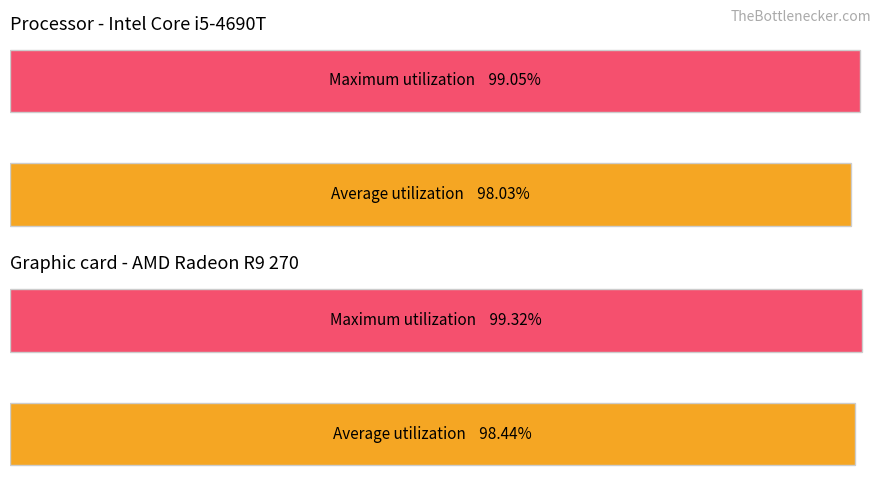

List the series in order of their peak value, highest first.

Maximum utilization, Average utilization